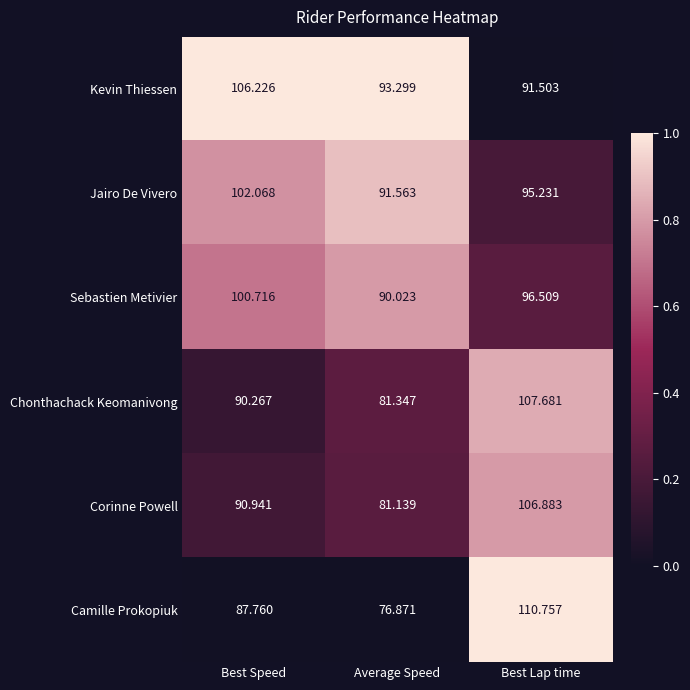

Which series has the largest total across all categories?

Kevin Thiessen